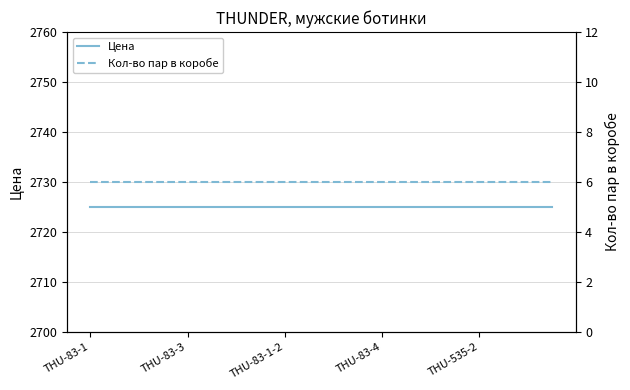

At which category does the chart reach its minimum across all series?

THU-83-1